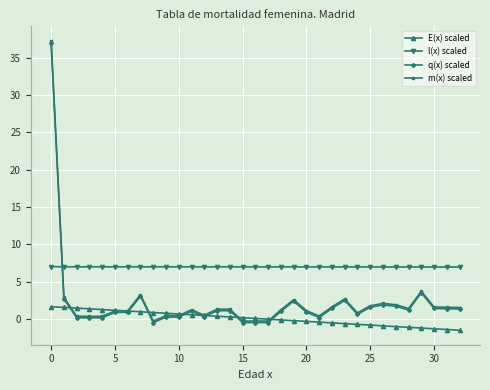

How many times do m(x) scaled and l(x) scaled cross each other?

1